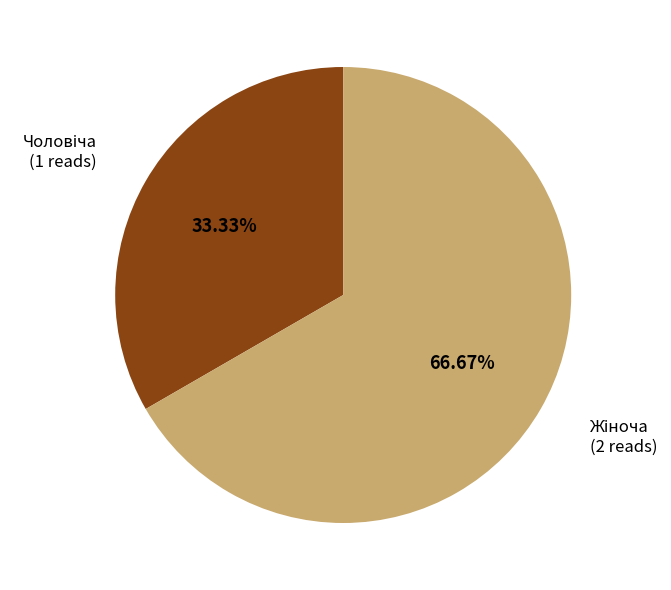

Count the number of slices in the pie.

2